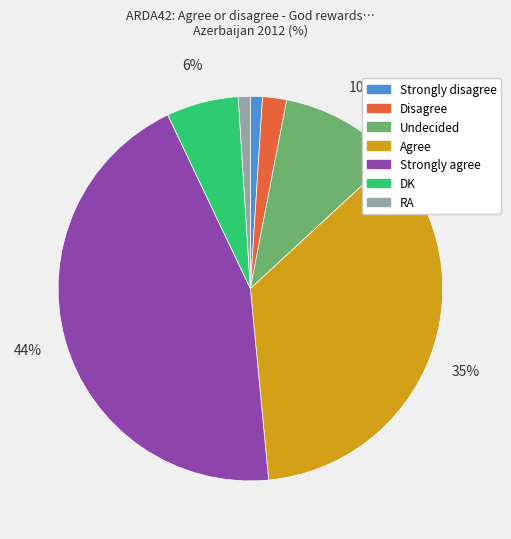

Do Agree and Strongly agree together represent more than half of the pie?

Yes